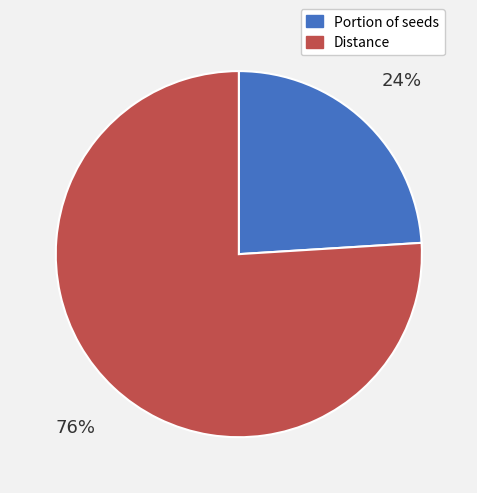

The Distance slice represents 76% of the pie. True or false?

True